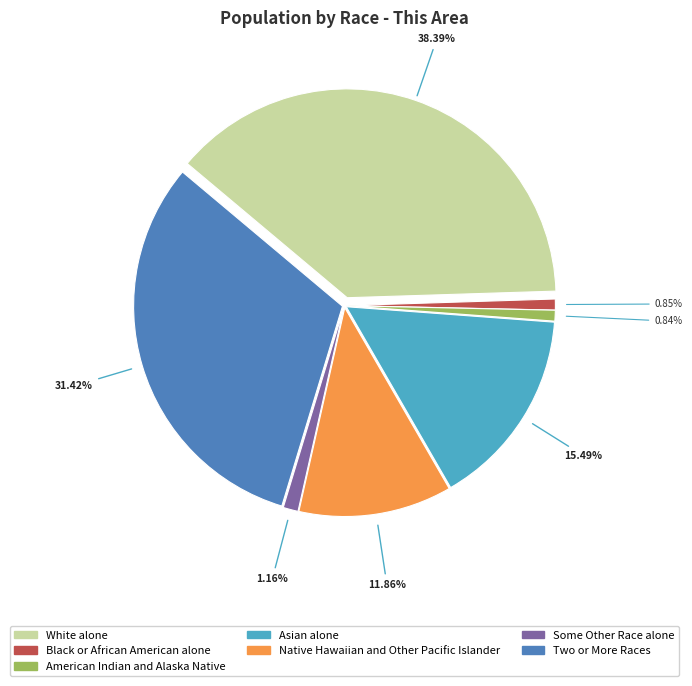

Count the number of slices in the pie.

7